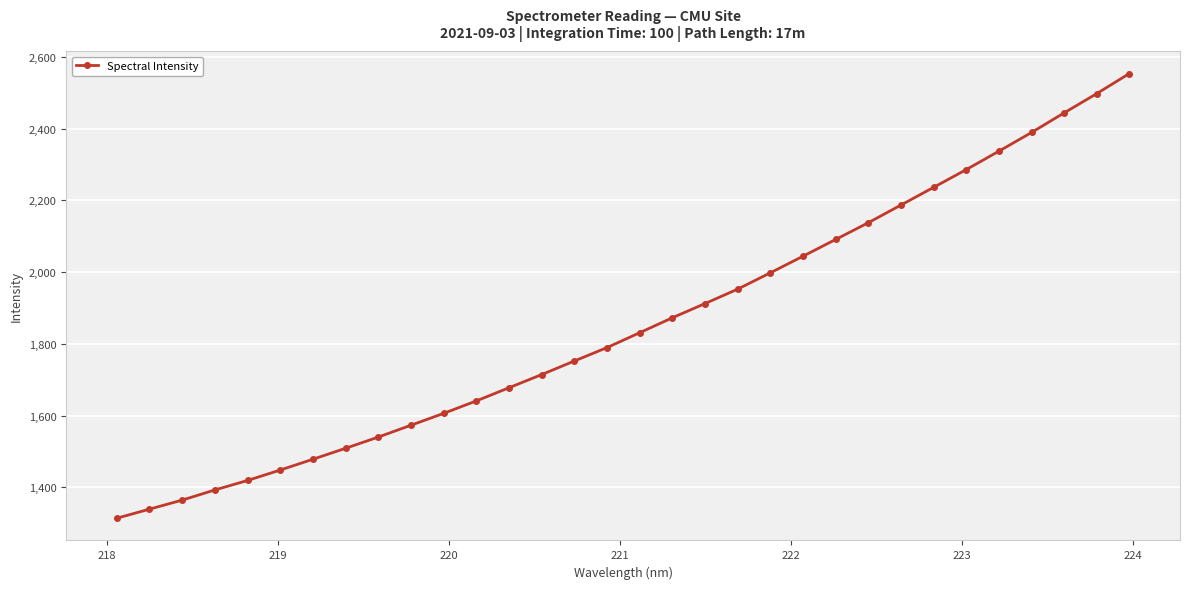

What is the greatest value displayed?

2554.2